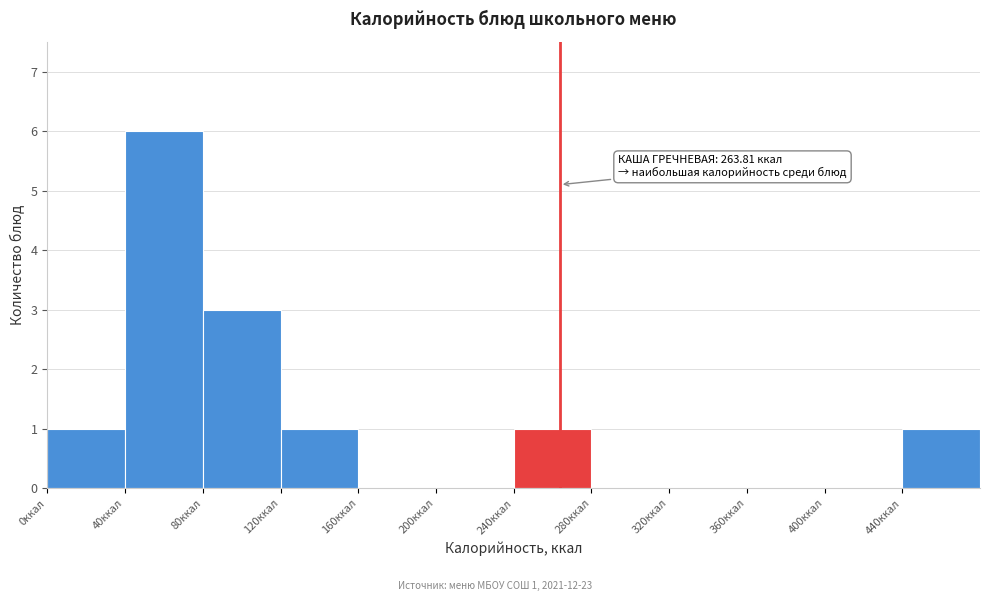

Over which range of the x-axis is the bar tallest?

40 to 80